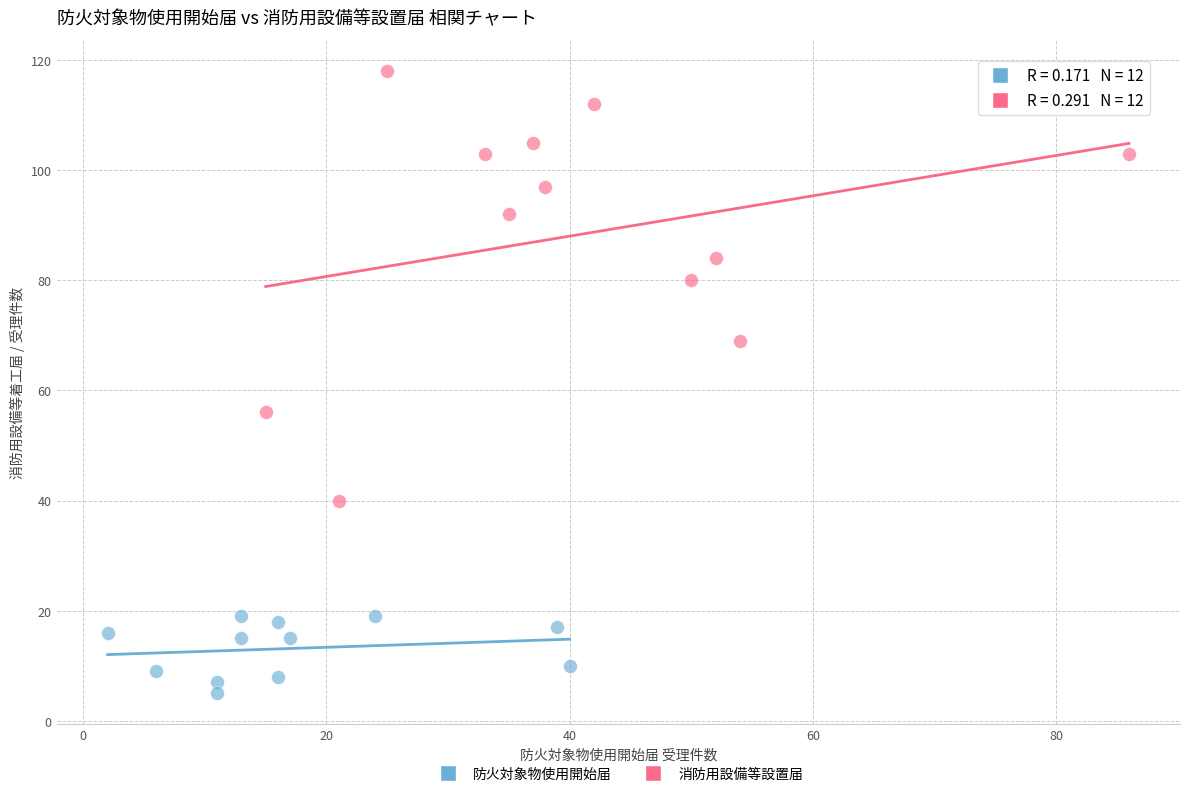

Which series has the widest spread of Y values?

消防用設備等設置届